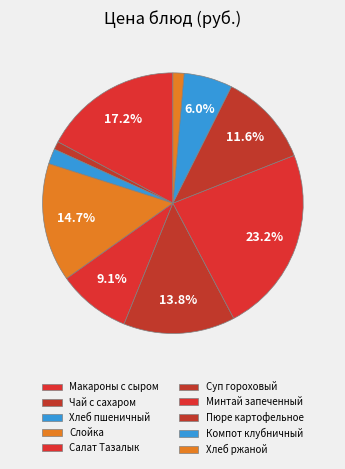

What percentage do Суп гороховый and Минтай запеченный together represent?

37.1%